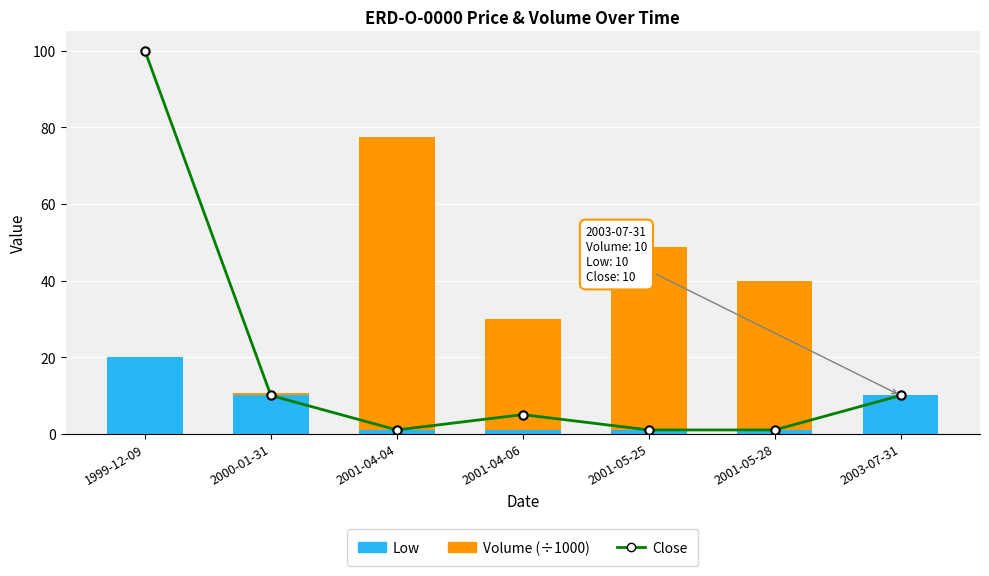

What is the label of the 3rd bar from the right?

2001-05-25